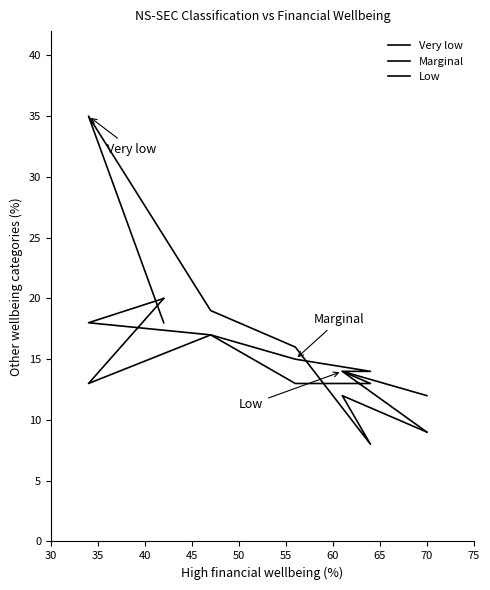

At how many categories does at least one series exceed 12?

6